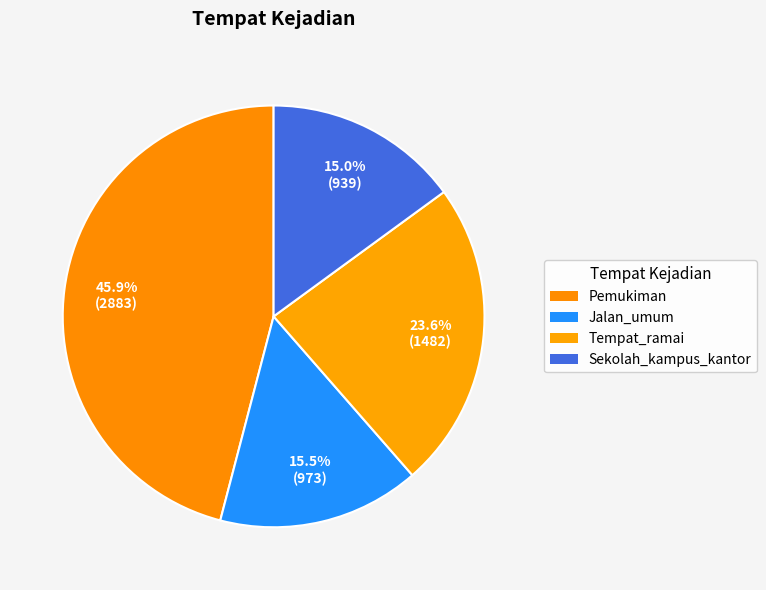

Which category has the biggest portion of the pie?

Pemukiman